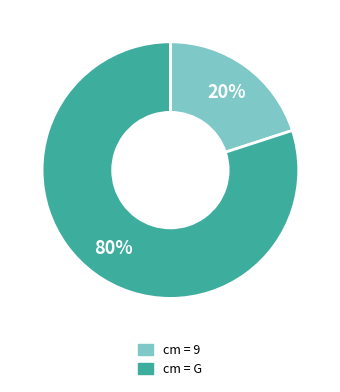

To the nearest percent, what is the difference between the largest and smallest slice percentages?

60%